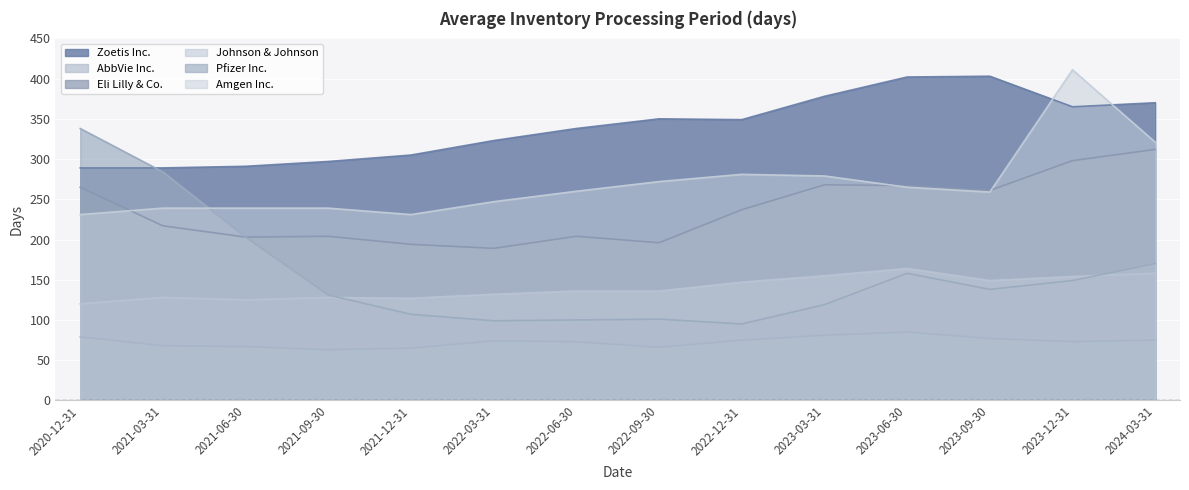

How many series are shown in this chart?

6